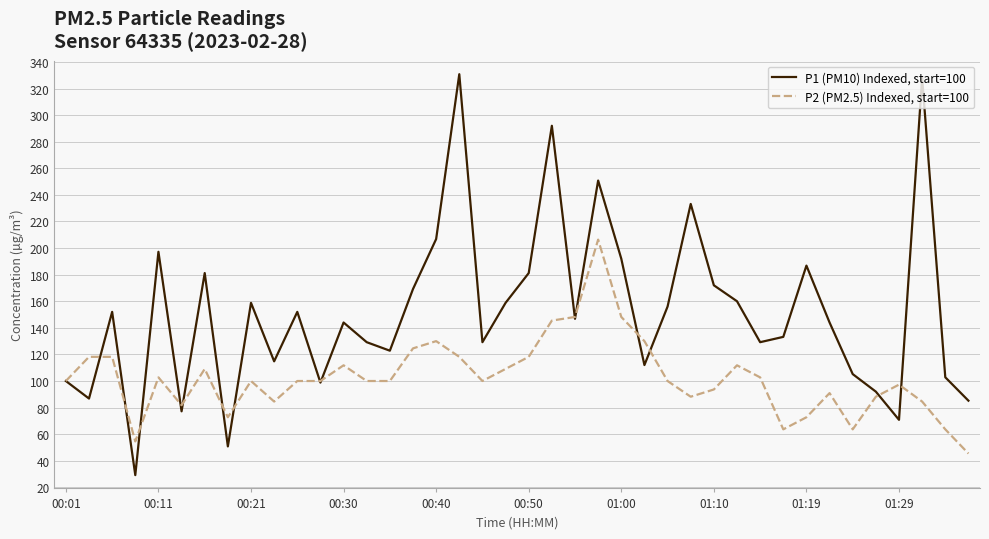

Rank the series by their average value, from lowest to highest.

P2 (PM2.5) Indexed, start=100, P1 (PM10) Indexed, start=100